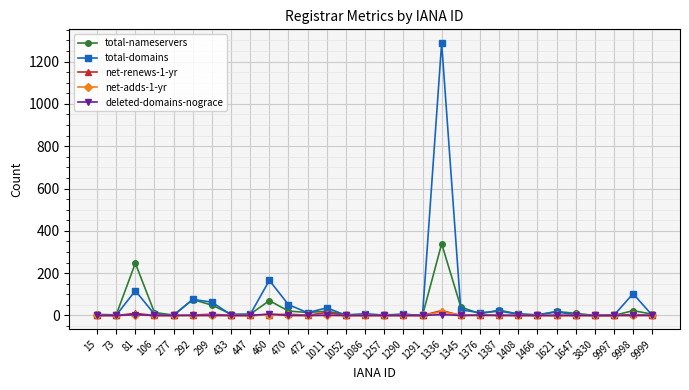

Is it true that net-renews-1-yr equals 0 at 9997?

True